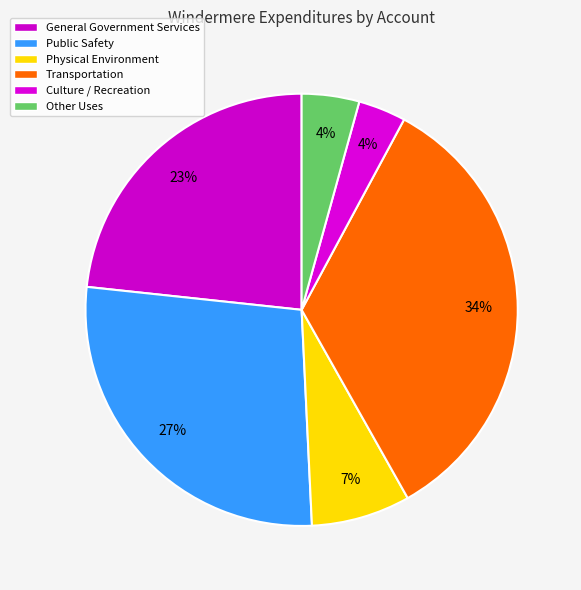

Rank the categories by value from lowest to highest.

Culture / Recreation, Other Uses, Physical Environment, General Government Services, Public Safety, Transportation